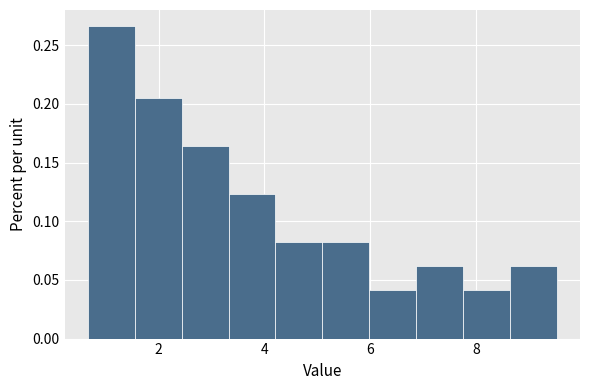

Reading left to right, list every bar in this chart as the range it spans on the x-axis followed by its height. Neither the bar edges nor the heights are printed on the chart, so give them approximately, as read against the axes.

0.6 to 1.6: 0.265
1.6 to 2.4: 0.205
2.4 to 3.4: 0.165
3.4 to 4.2: 0.125
4.2 to 5.0: 0.080
5.0 to 6.0: 0.080
6.0 to 6.8: 0.040
6.8 to 7.8: 0.060
7.8 to 8.6: 0.040
8.6 to 9.6: 0.060